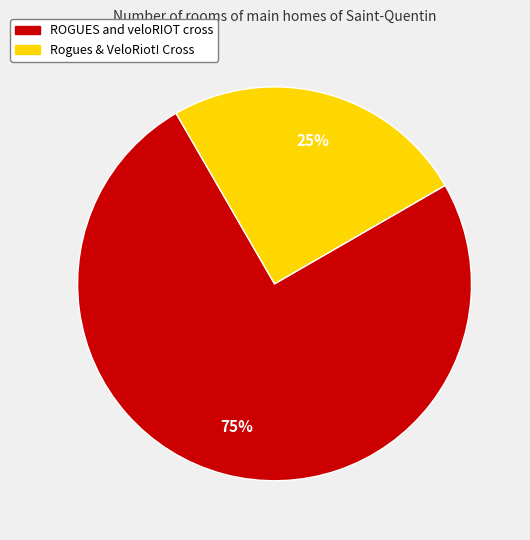

Between Rogues & VeloRiot! Cross and ROGUES and veloRIOT cross, which is larger?

ROGUES and veloRIOT cross